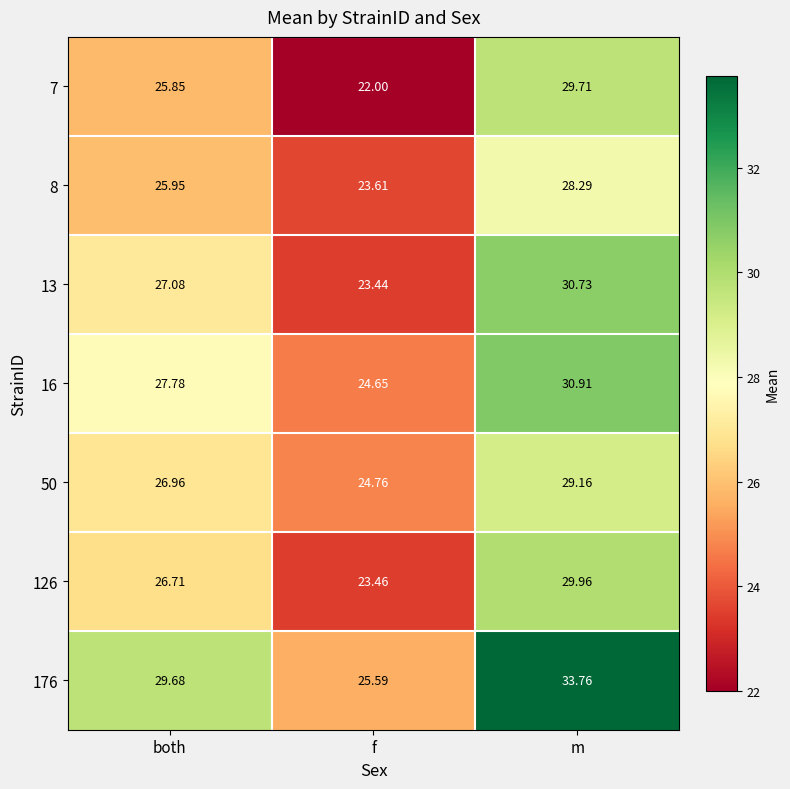

Rank the categories by 13 value from lowest to highest.

f, both, m